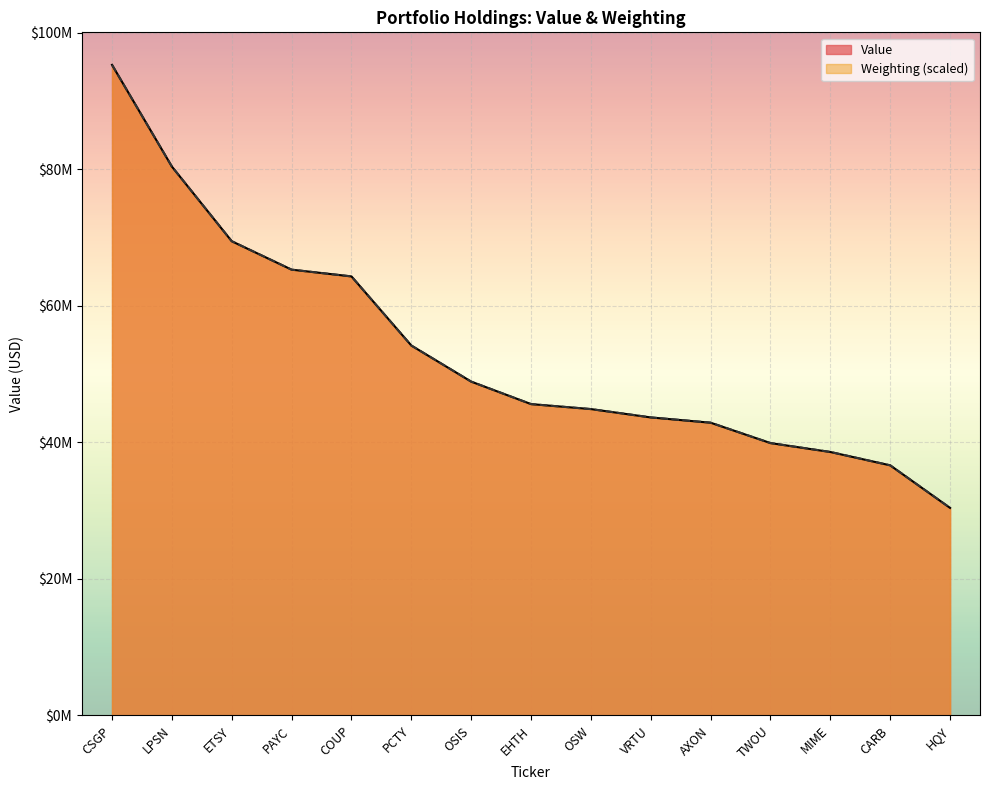

At which category is the sum across all series the highest?

CSGP